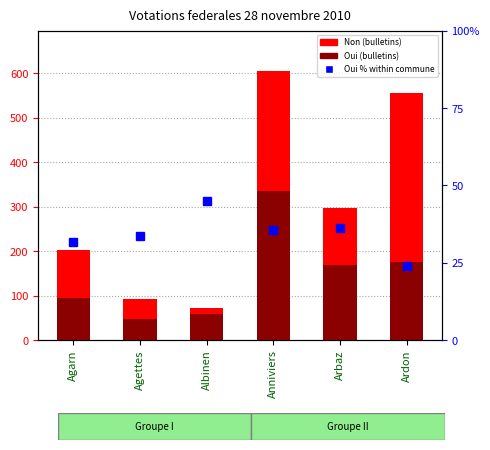

Reading left to right, extract all data points from this chart.

Non (bulletins): 202.0	92.0	72.0	605.0	298.0	555.0
Oui (bulletins): 94.0	47.0	59.0	335.0	169.0	175.0
Oui % within commune: 31.8	33.8	45.0	35.6	36.2	24.0